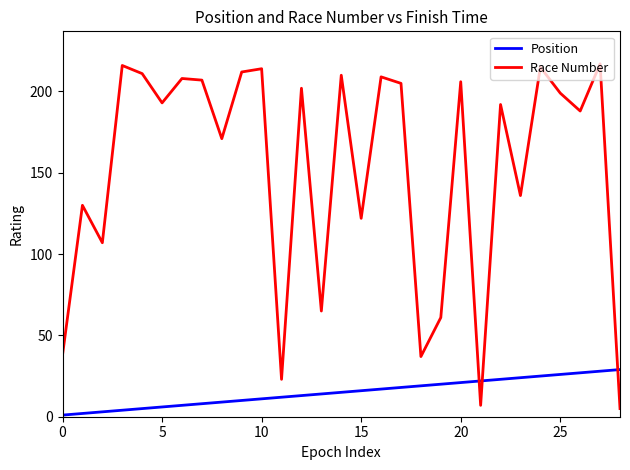

How many times do Race Number and Position cross each other?

3